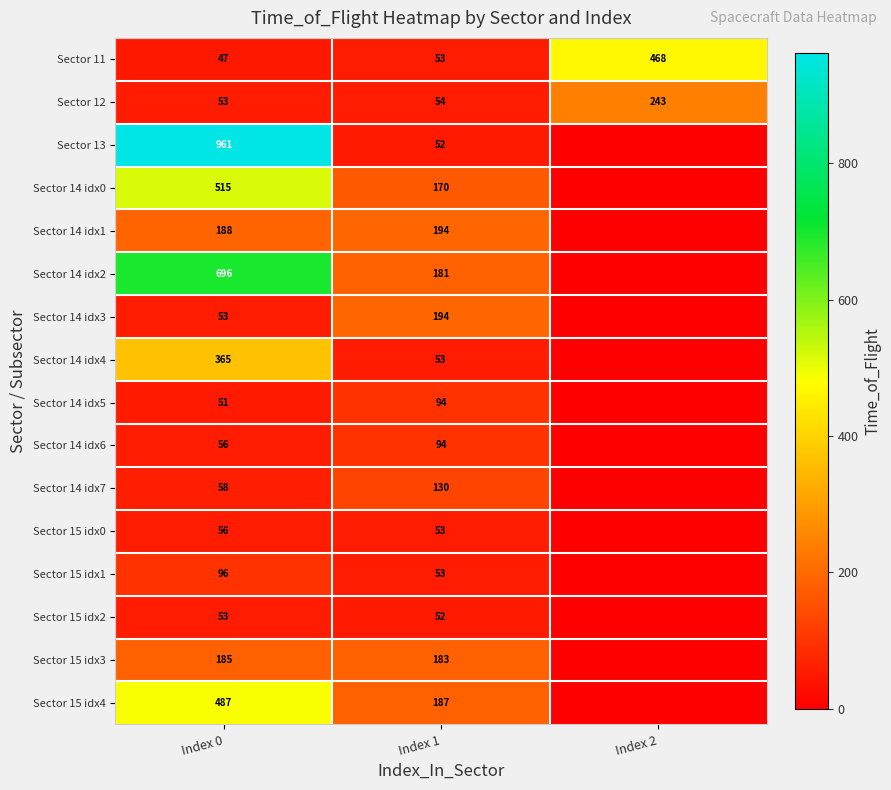

Between Index 0 and Index 1, which series saw the biggest shift?

Sector 13